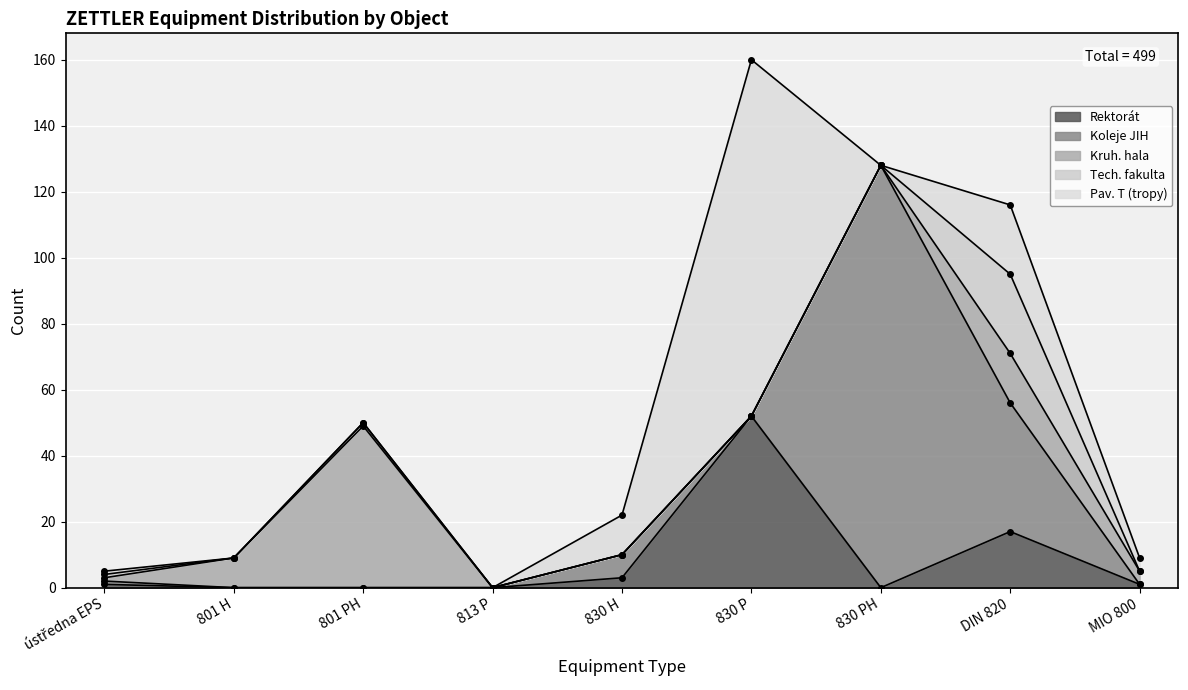

Which category has the highest value across all series?

830 PH